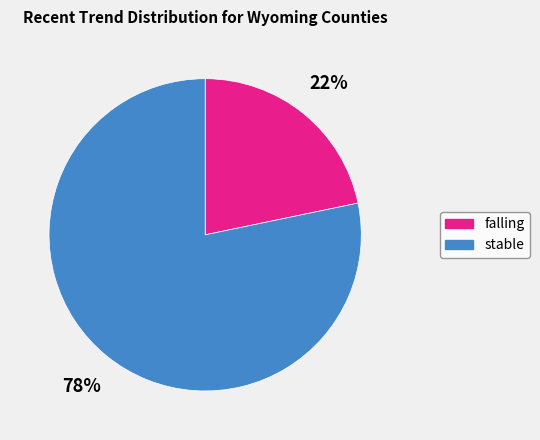

Between stable and falling, which is larger?

stable